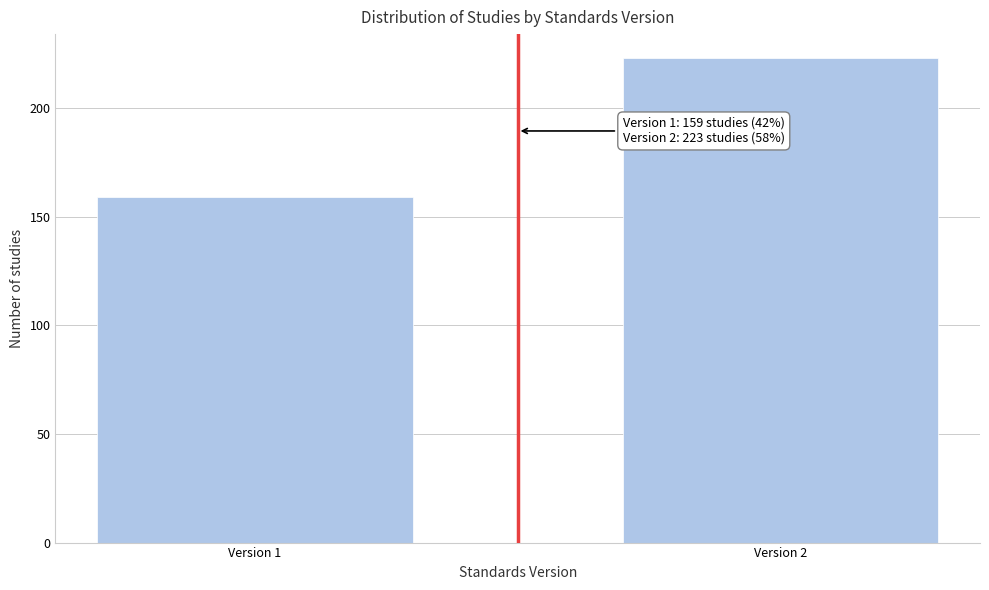

Reading left to right, extract all data points from this chart.

159	223